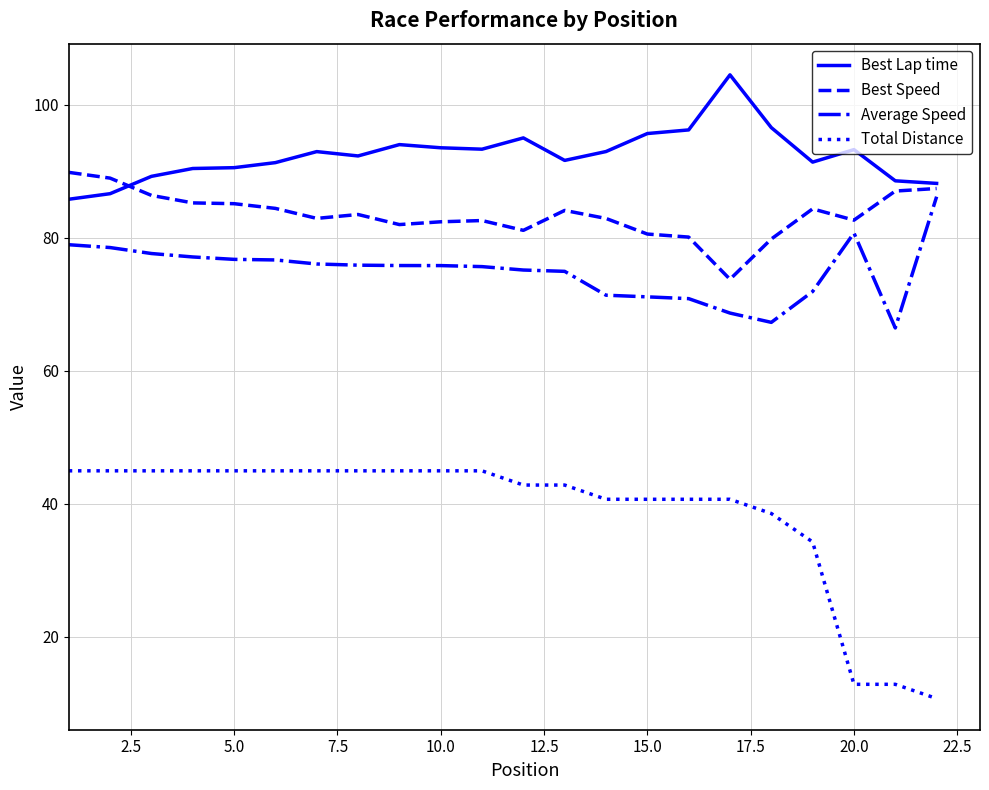

Count the number of data series in this chart.

4